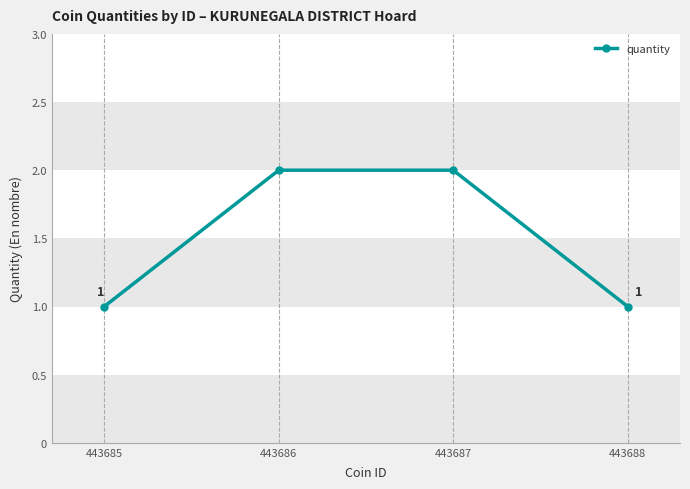

What is the ratio of the value at 443687 to the value at 443686?

1.0